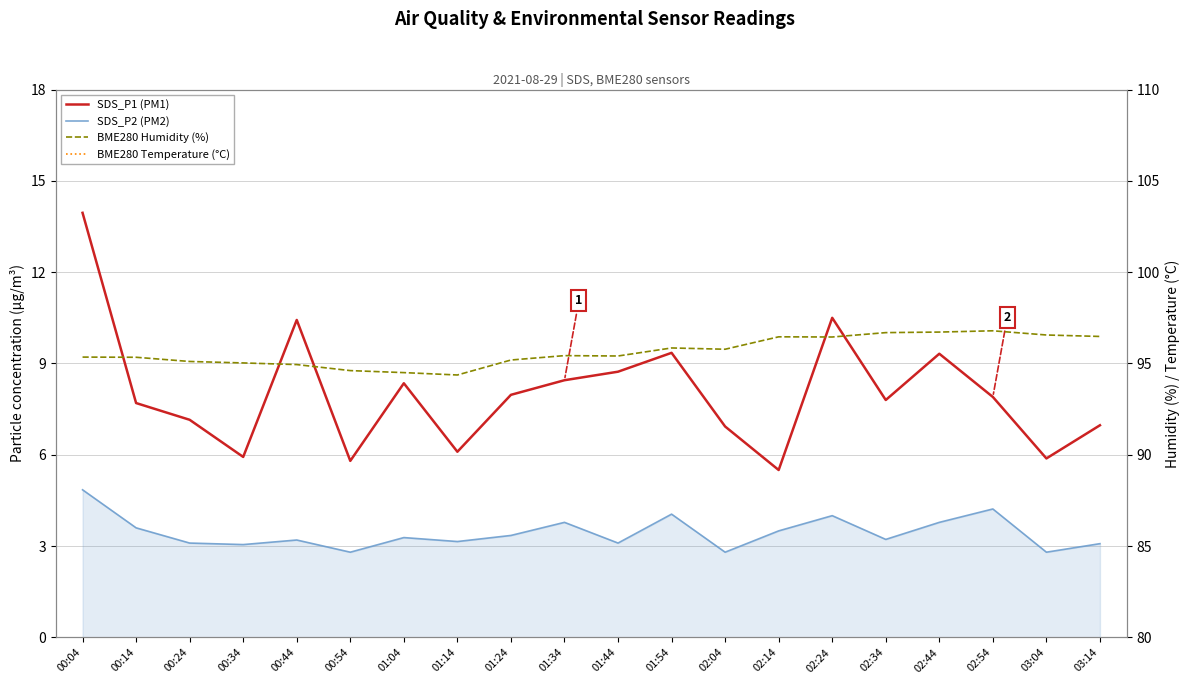

Where is the first local maximum for SDS_P1 (PM1)?

00:44